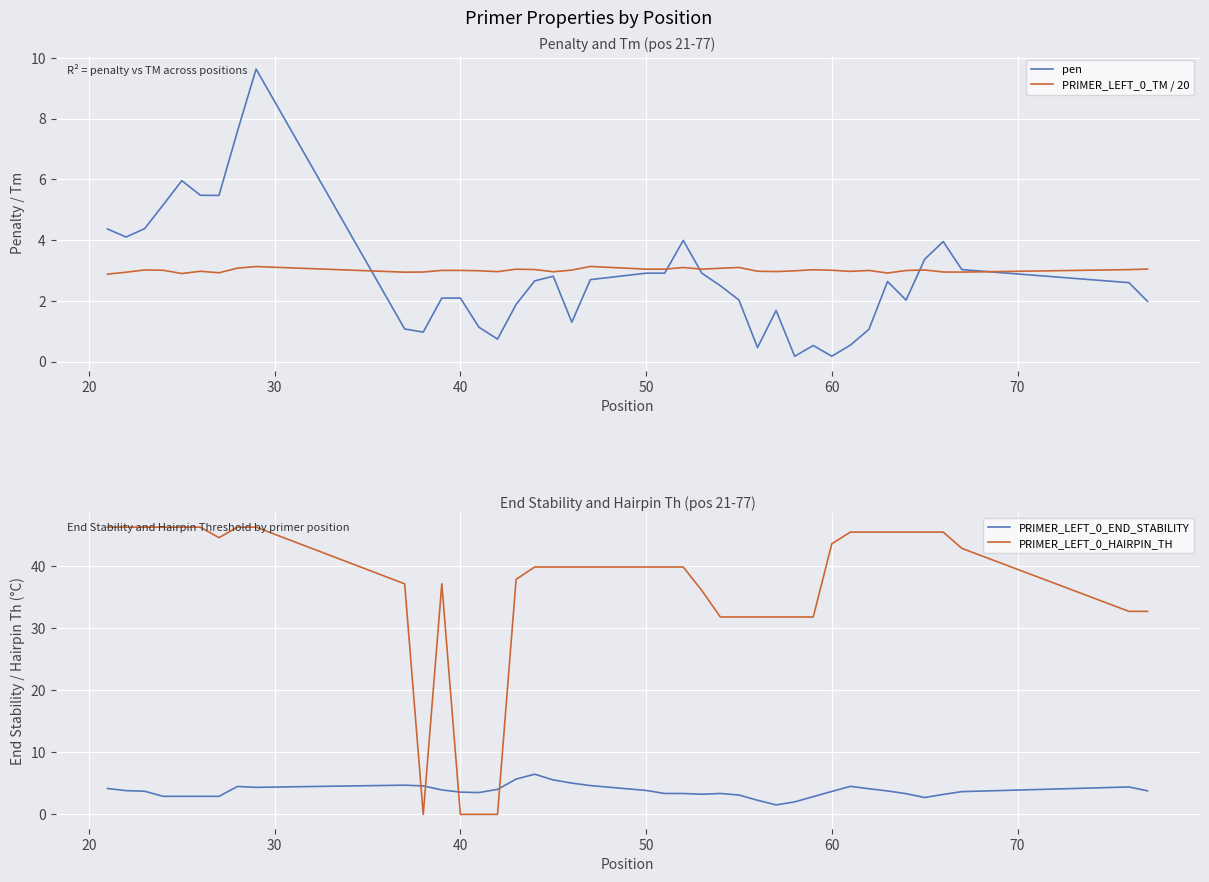

Reading left to right, extract all data points from this chart.

pen: 4.4	4.1	4.4	5.2	6.0	5.5	5.5	7.6	9.6	1.1	1.0	2.1	2.1	1.1	0.7	1.9	2.7	2.8	1.3	2.7	2.9	2.9	4.0	2.9	2.5	2.0	0.5	1.7	0.2	0.5	0.2	0.5	1.1	2.6	2.0	3.4	4.0	3.0	2.6	2.0
PRIMER_LEFT_0_TM / 20: 2.9	2.9	3.0	3.0	2.9	3.0	2.9	3.1	3.1	2.9	3.0	3.0	3.0	3.0	3.0	3.0	3.0	3.0	3.0	3.1	3.0	3.0	3.1	3.0	3.1	3.1	3.0	3.0	3.0	3.0	3.0	3.0	3.0	2.9	3.0	3.0	3.0	2.9	3.0	3.0
PRIMER_LEFT_0_END_STABILITY: 4.2	3.8	3.7	2.9	2.9	2.9	2.9	4.5	4.3	4.7	4.6	3.9	3.6	3.5	4.0	5.7	6.5	5.5	5.0	4.6	3.9	3.4	3.4	3.2	3.4	3.1	2.3	1.5	2.0	2.9	3.7	4.5	4.1	3.8	3.3	2.7	3.2	3.7	4.4	3.8
PRIMER_LEFT_0_HAIRPIN_TH: 46.2	46.2	46.2	46.2	46.2	46.2	44.5	46.2	46.2	37.1	0.0	37.1	0.0	0.0	0.0	37.8	39.8	39.8	39.8	39.8	39.8	39.8	39.8	36.0	31.8	31.8	31.8	31.8	31.8	31.8	43.5	45.4	45.4	45.4	45.4	45.4	45.4	42.8	32.7	32.7